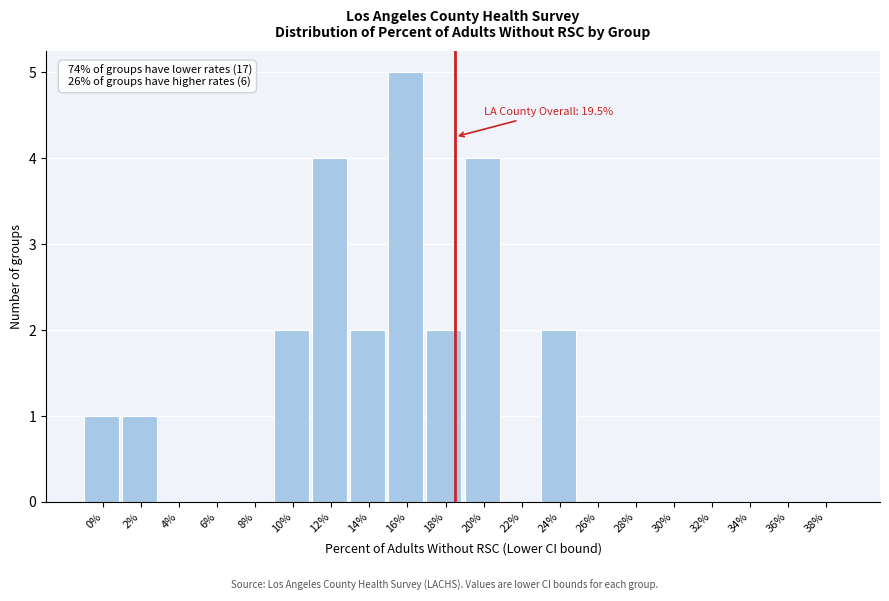

Reading left to right, what are all the values shown in this chart?

0%=1	2%=1	4%=0	6%=0	8%=0	10%=2	12%=4	14%=2	16%=5	18%=2	20%=4	22%=0	24%=2	26%=0	28%=0	30%=0	32%=0	34%=0	36%=0	38%=0